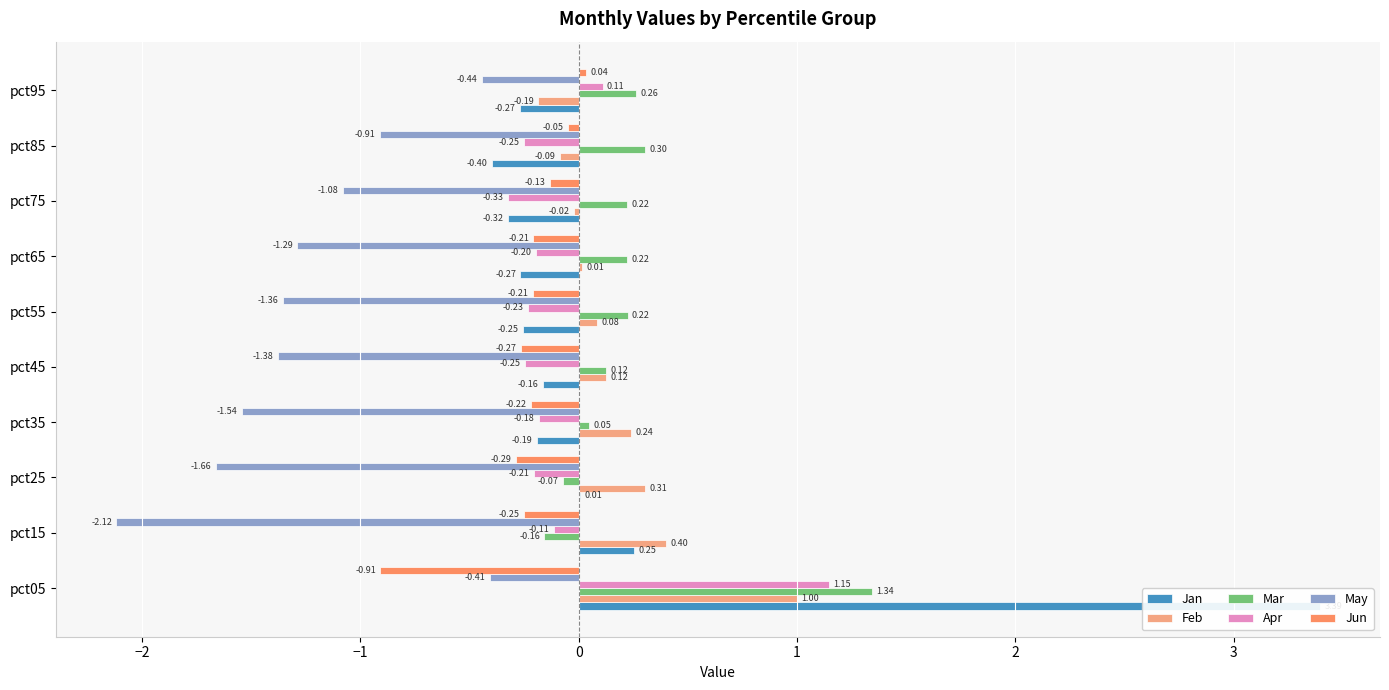

What is the sum of the Jun values at pct35 and pct95?

-0.2